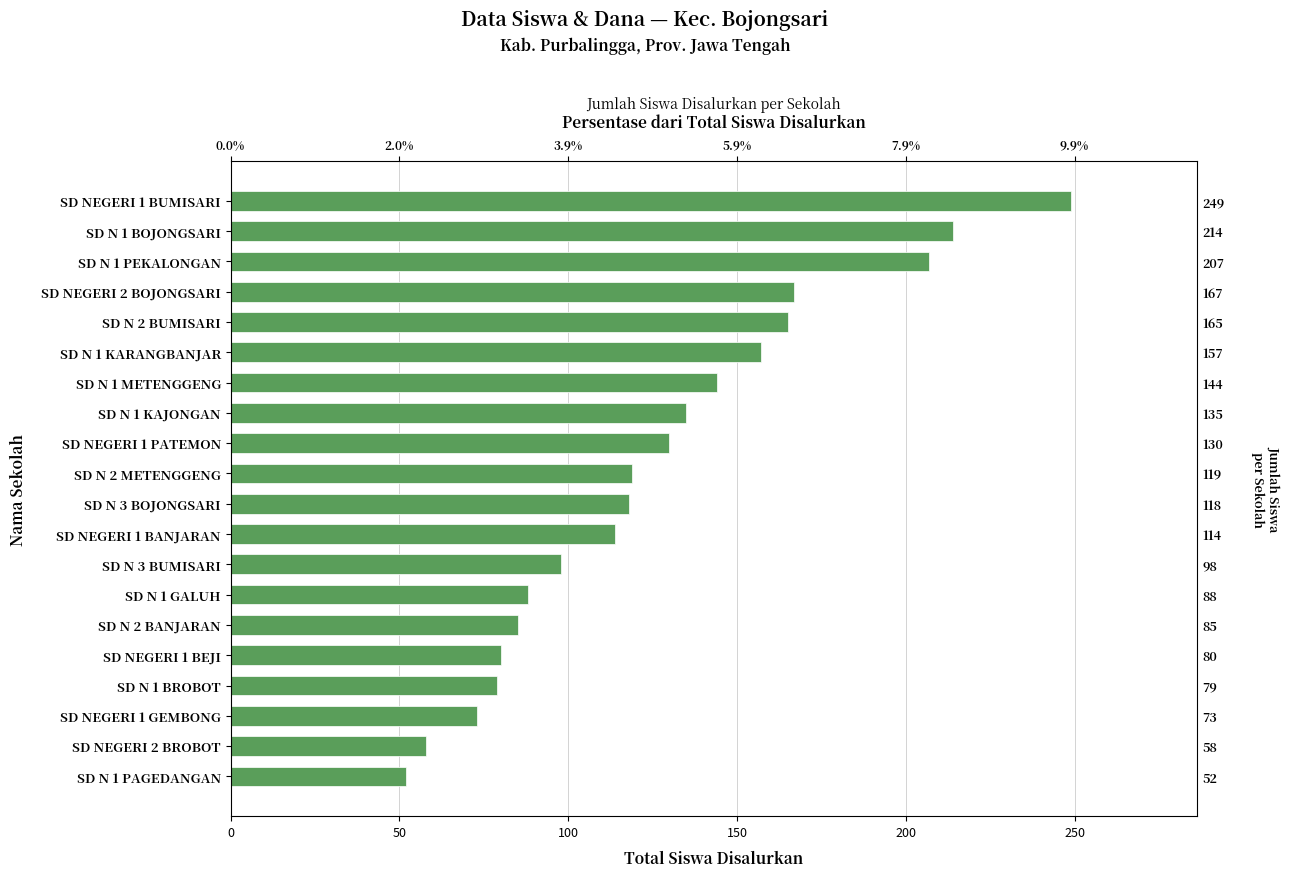

What is the average value?

127